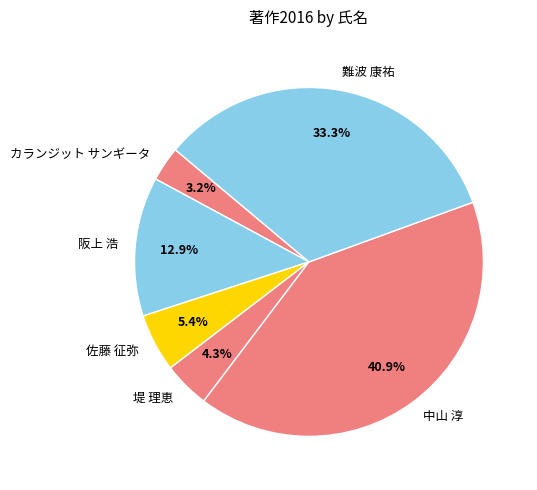

How many segments does this pie chart have?

6